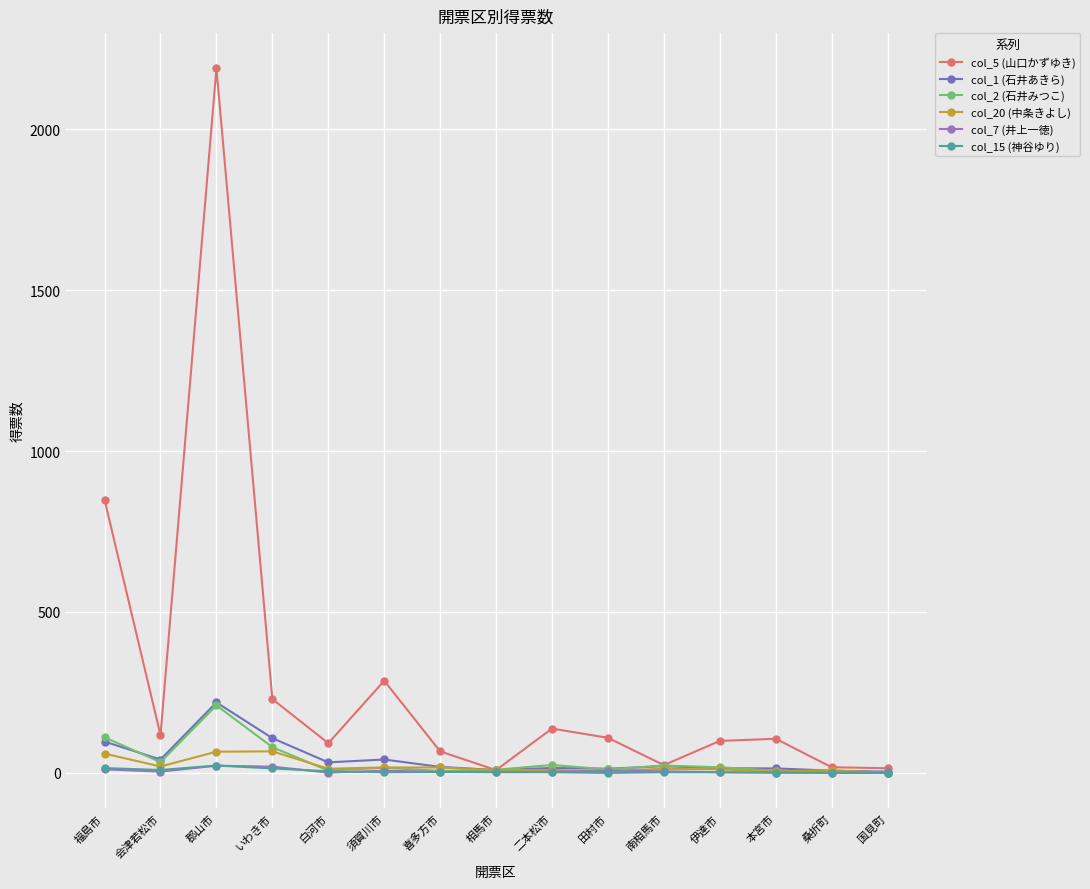

Which category has the highest value in the col_2 (石井みつこ) series?

郡山市